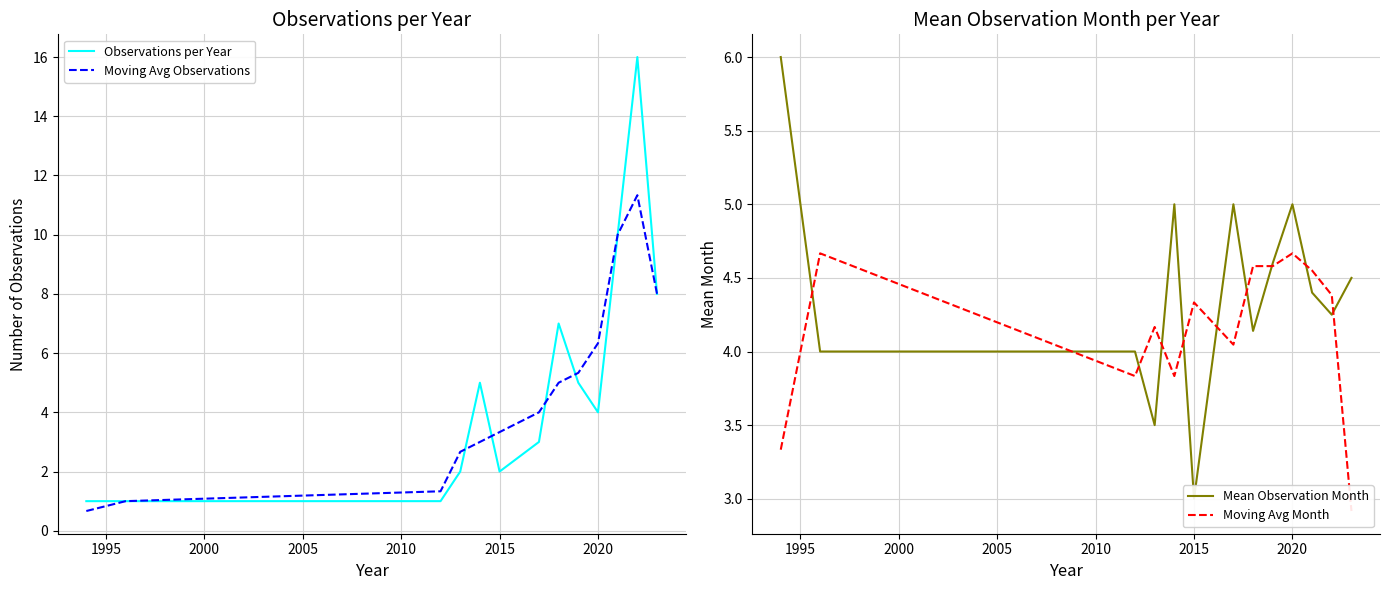

What is the lowest value of the Moving Avg Observations series?

0.7